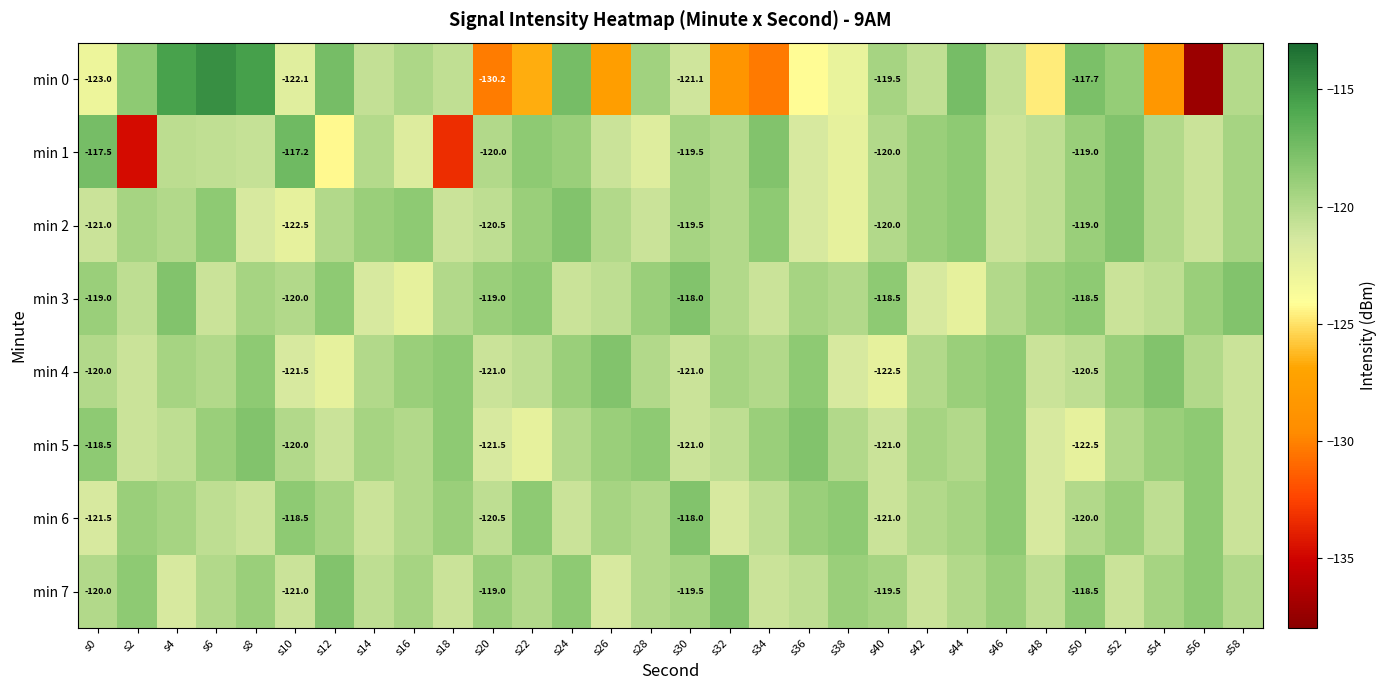

List the series in order of their peak value, highest first.

min 0, min 1, min 2, min 3, min 4, min 5, min 6, min 7